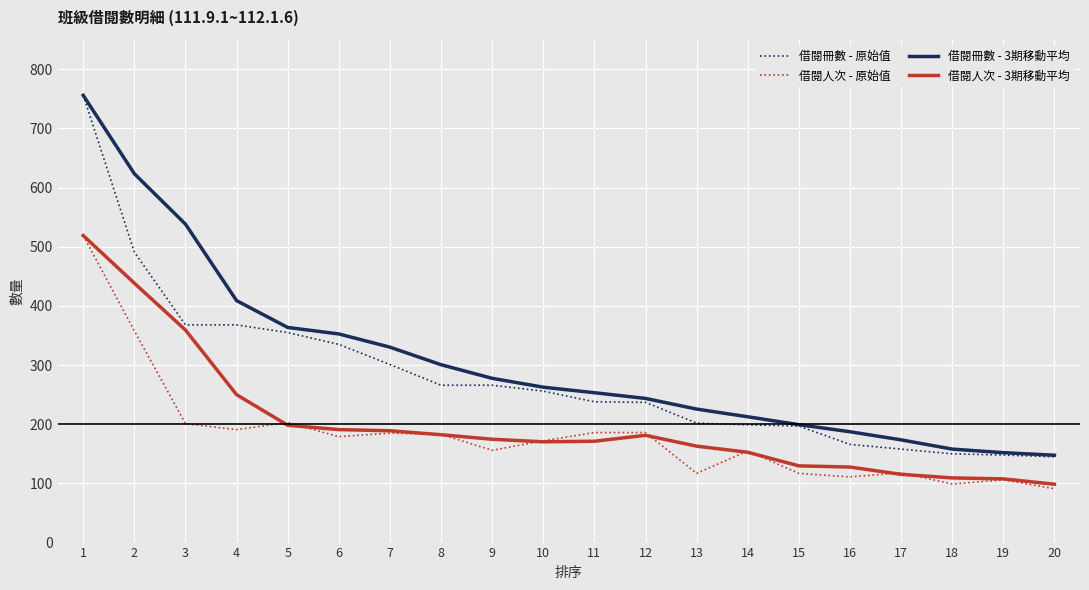

How many lines are shown in the chart?

4